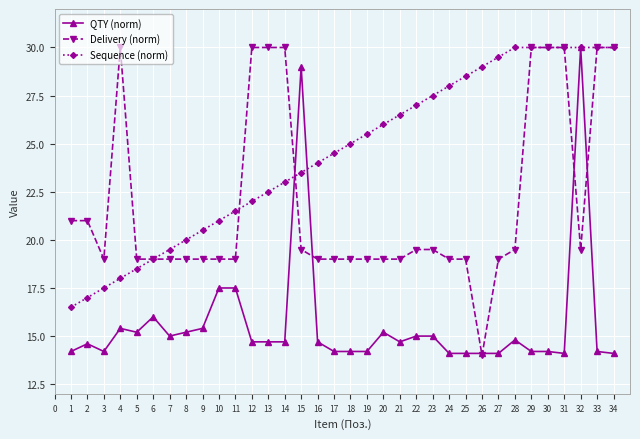

What is the spread (max minus min) of values at 14?

15.3